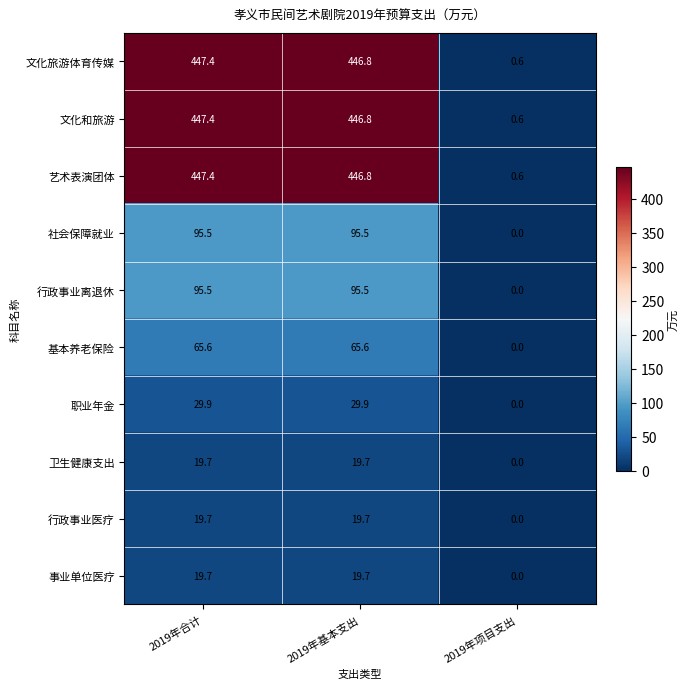

List the labels in order of 艺术表演团体 value, largest first.

2019年合计, 2019年基本支出, 2019年项目支出